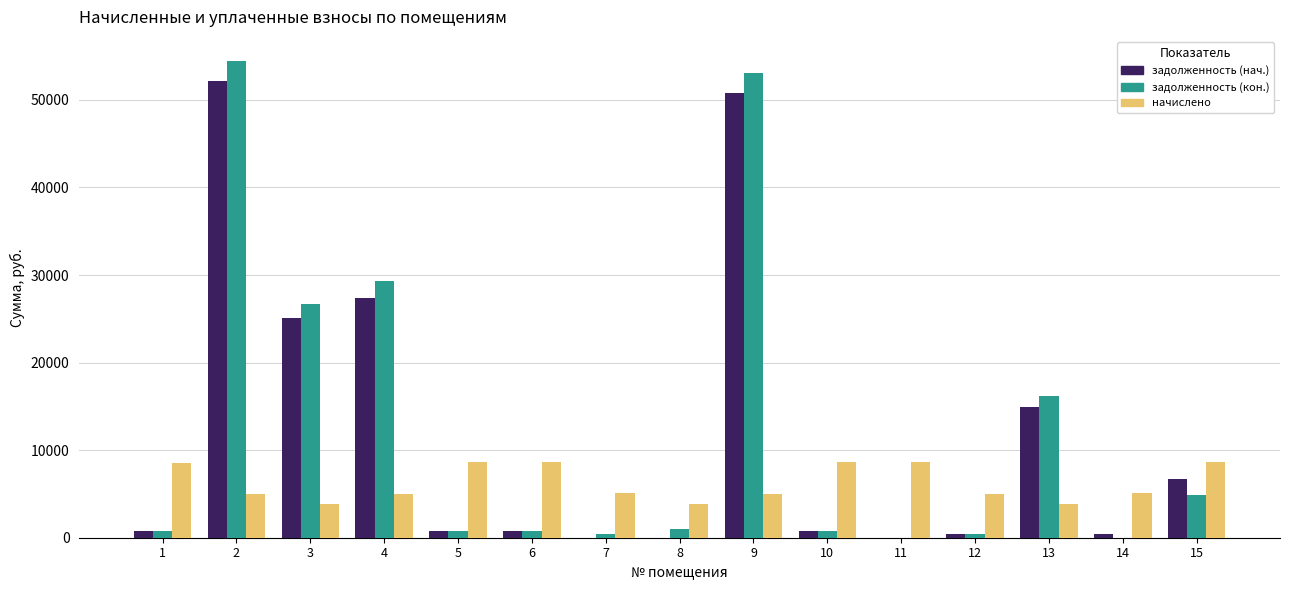

Count the number of categories in the chart.

15